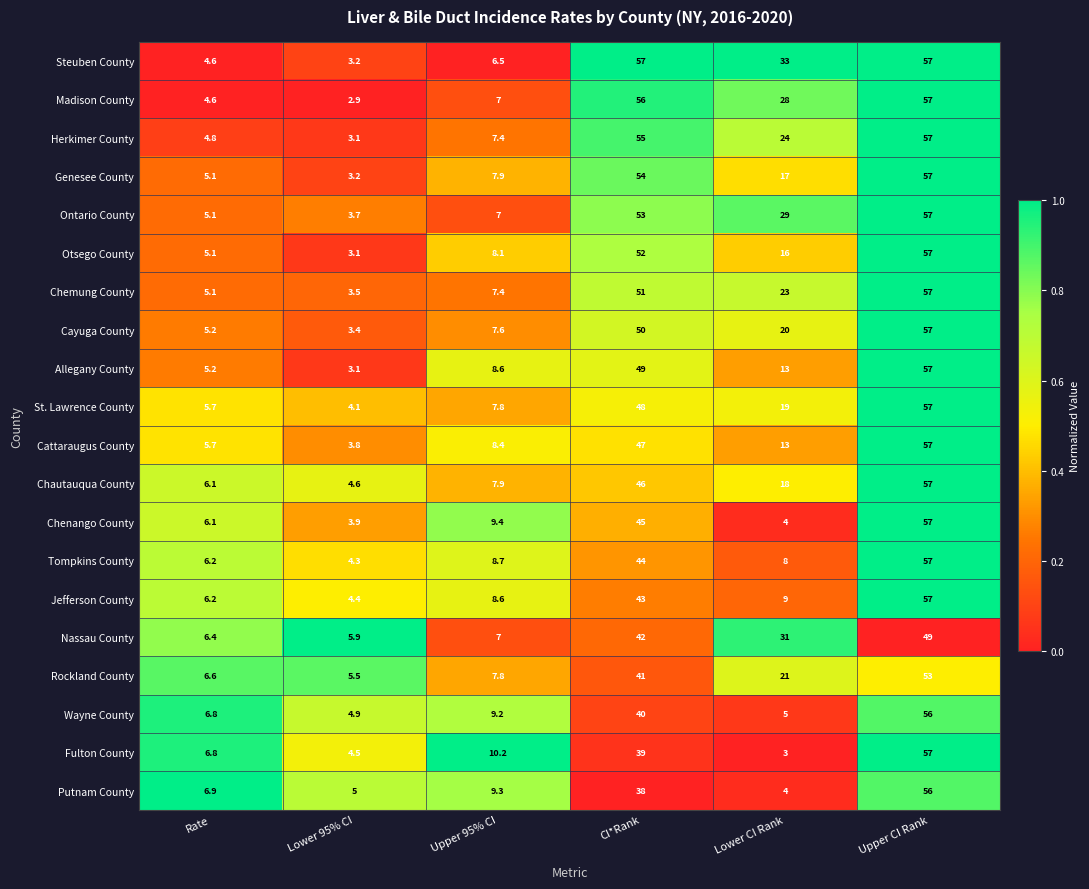

What is the sum of the Ontario County values at Rate and Lower CI Rank?

34.1